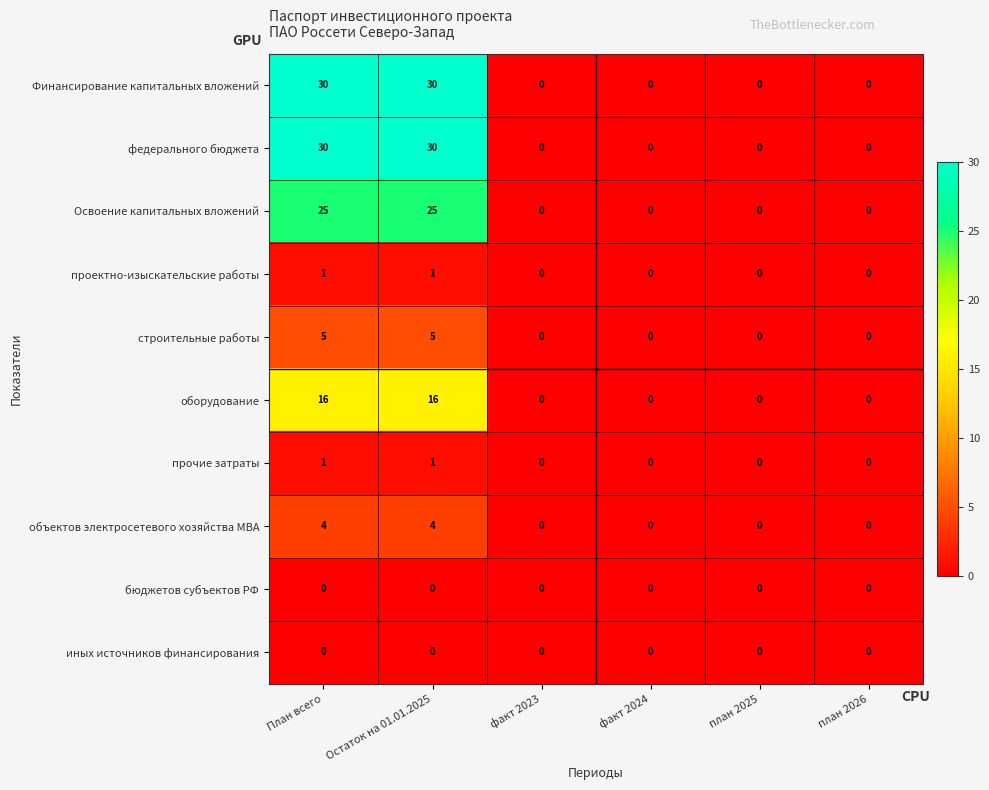

Is the value of Освоение капитальных вложений at факт 2024 greater than the value of Финансирование капитальных вложений at Остаток на 01.01.2025?

No